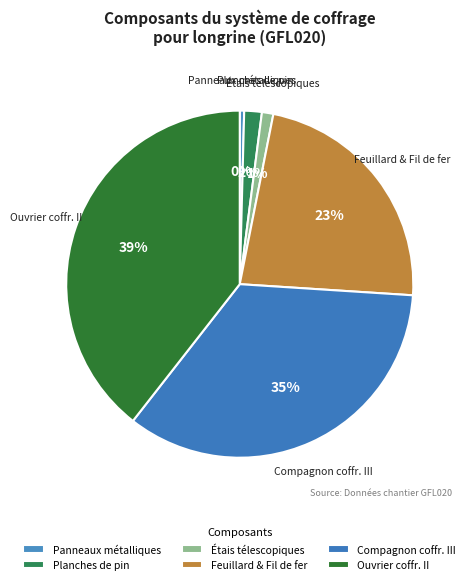

Rank the categories by value from highest to lowest.

Ouvrier coffr. II, Compagnon coffr. III, Feuillard & Fil de fer, Planches de pin, Étais télescopiques, Panneaux métalliques